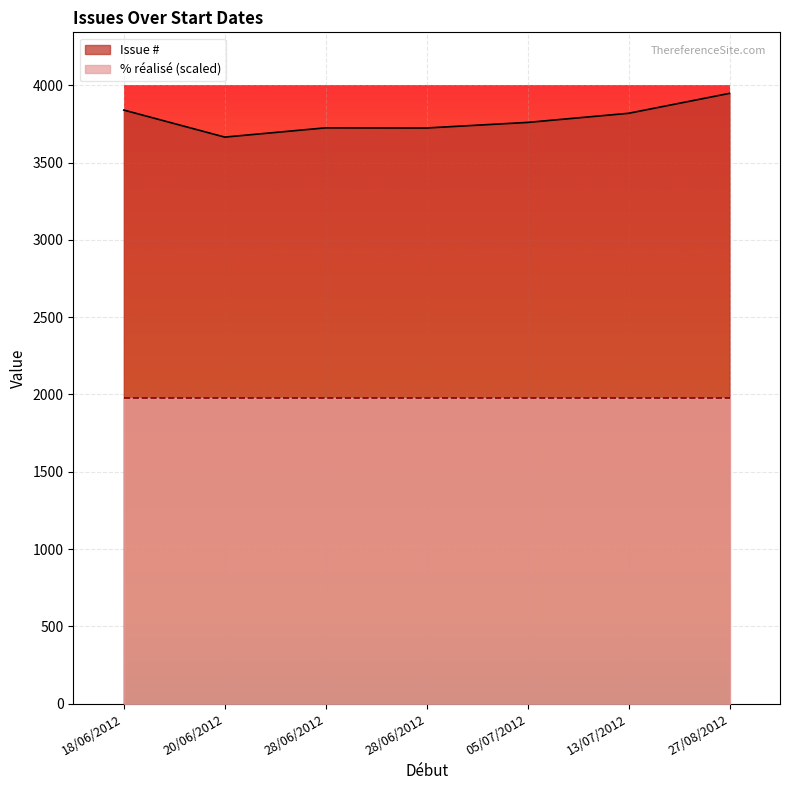

What is the sum of the values at 28/06/2012 and 20/06/2012?

7390